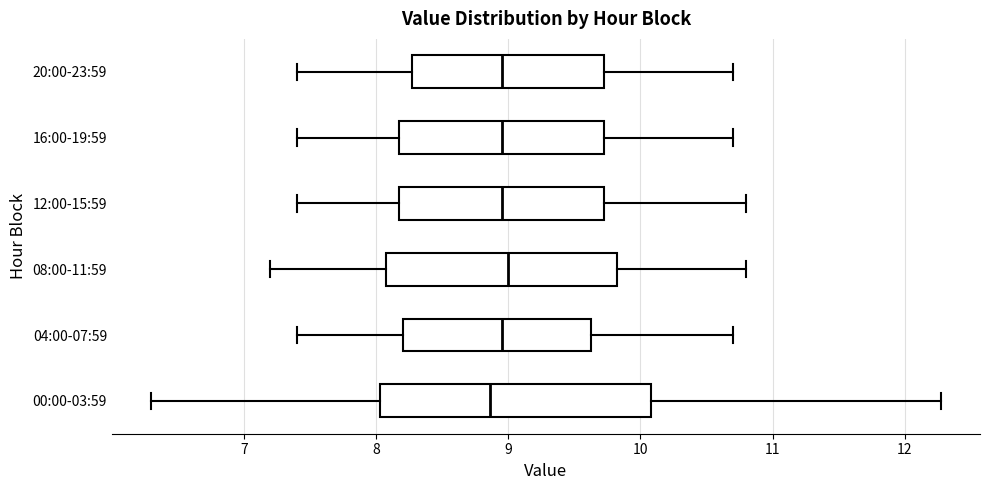

Reading bottom to top, transcribe this box plot: for each box, give where its median line is, the range the box spans, and where its two whiskers end, as read against the x-axis. The values are not printed on the chart, so give them approximately, as read against the axis.

00:00-03:59: median 8.9, box 8.0 to 10.1, whiskers 6.3 to 12.3
04:00-07:59: median 9.0, box 8.2 to 9.6, whiskers 7.4 to 10.7
08:00-11:59: median 9.0, box 8.1 to 9.8, whiskers 7.2 to 10.8
12:00-15:59: median 9.0, box 8.2 to 9.7, whiskers 7.4 to 10.8
16:00-19:59: median 9.0, box 8.2 to 9.7, whiskers 7.4 to 10.7
20:00-23:59: median 9.0, box 8.3 to 9.7, whiskers 7.4 to 10.7